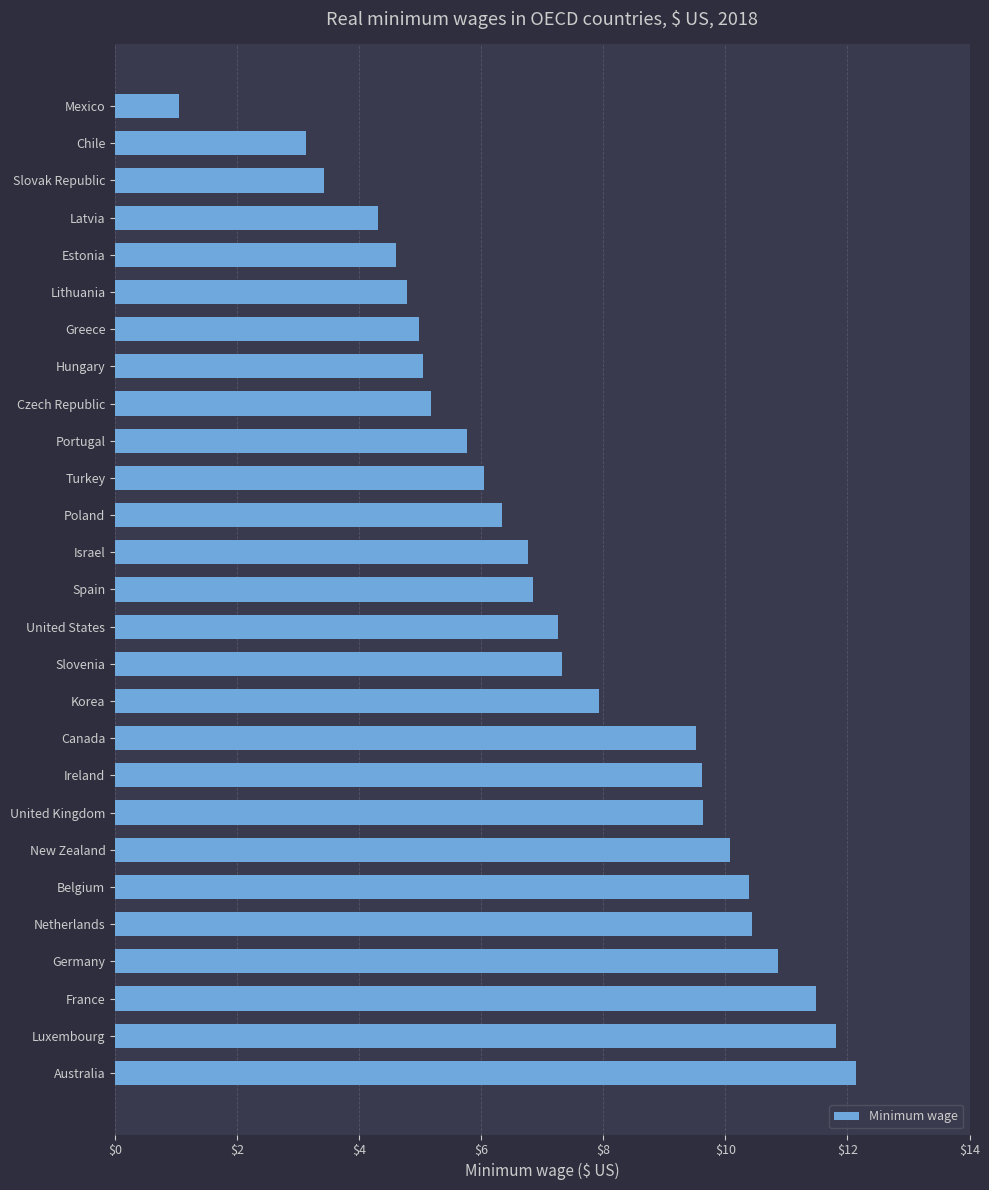

What is the smallest value displayed?

1.1